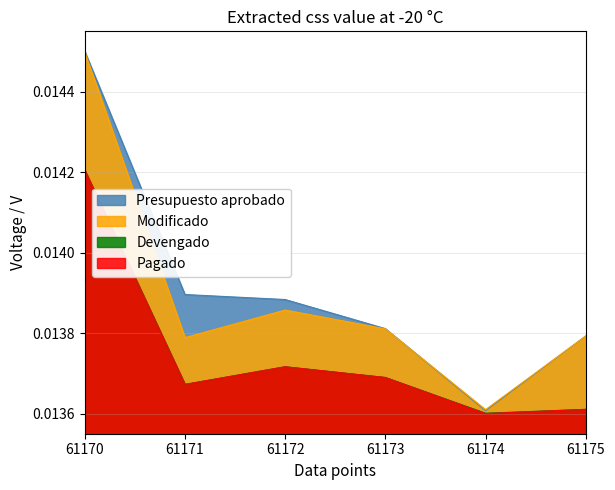

At which category is the sum across all series the highest?

61170